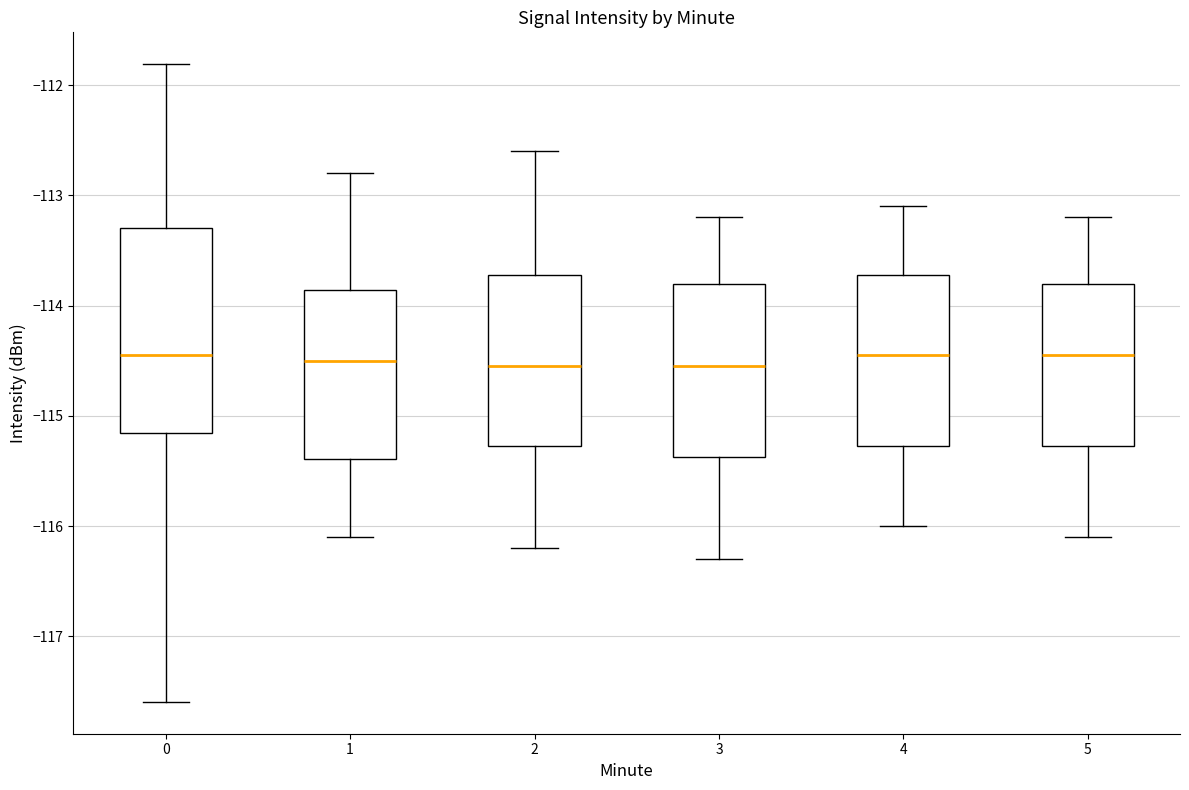

Reading left to right, read every box against the y-axis: the position of its median line, the range the box covers, and the ends of its whiskers. The values are not printed on the chart, so give them approximately, as read against the axis.

0: median -114.5, box -115.2 to -113.3, whiskers -117.6 to -111.8
1: median -114.5, box -115.4 to -113.9, whiskers -116.1 to -112.8
2: median -114.5, box -115.3 to -113.7, whiskers -116.2 to -112.6
3: median -114.5, box -115.4 to -113.8, whiskers -116.3 to -113.2
4: median -114.4, box -115.3 to -113.7, whiskers -116.0 to -113.1
5: median -114.4, box -115.3 to -113.8, whiskers -116.1 to -113.2